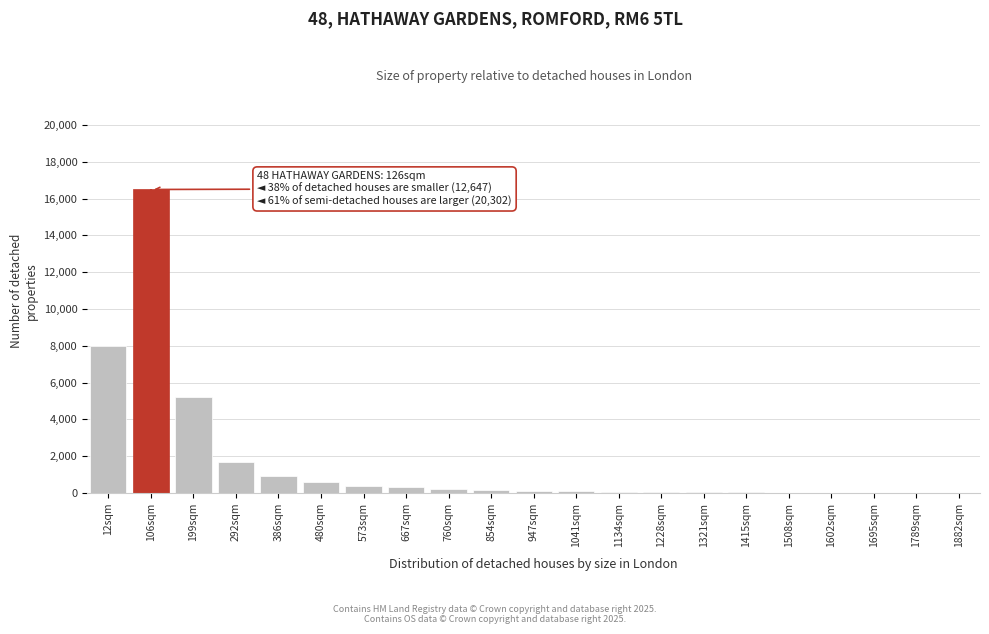

What is the sum of all values?

34368